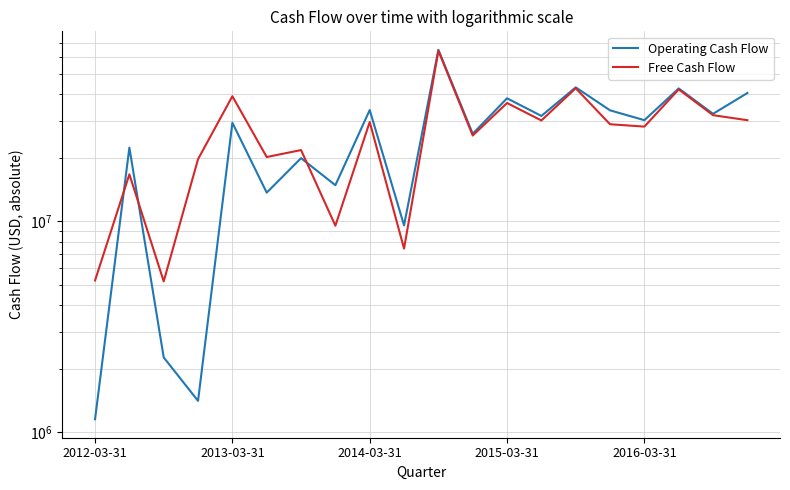

After their last crossing, which series has the higher values: Operating Cash Flow or Free Cash Flow?

Operating Cash Flow